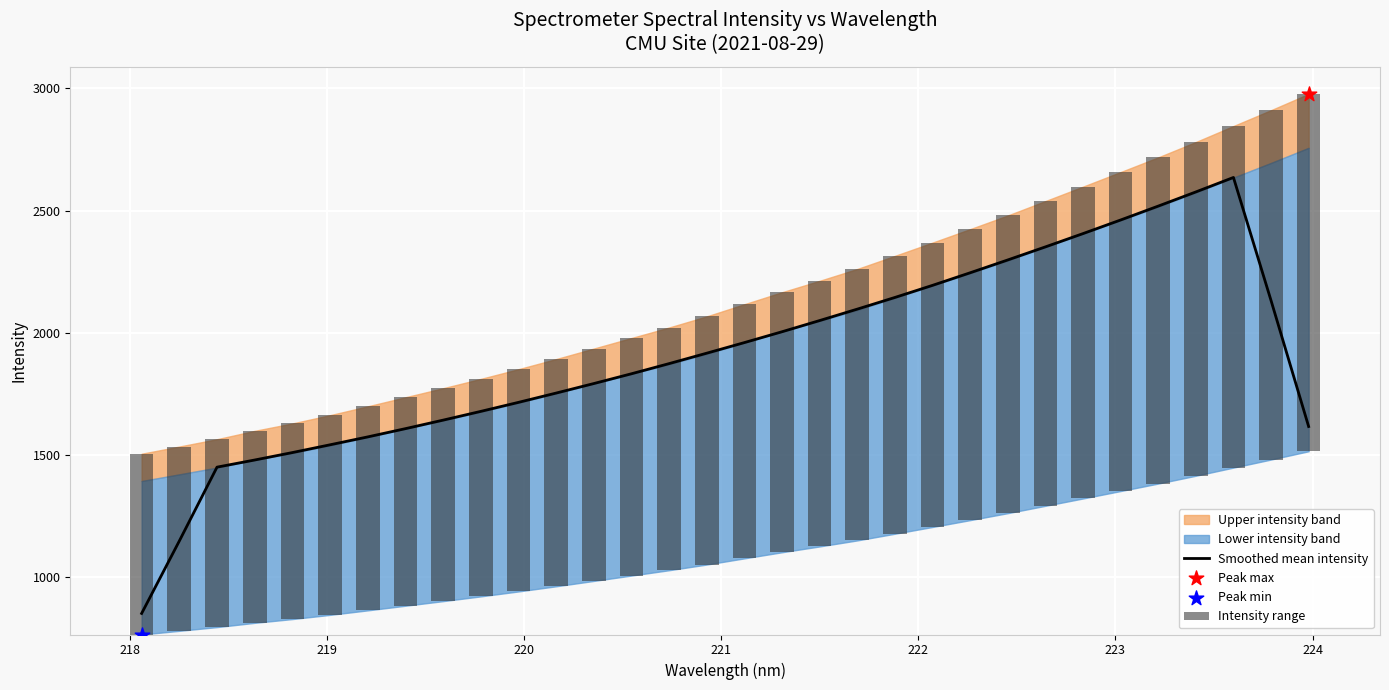

Which series reaches the minimum Y coordinate?

Intensity range